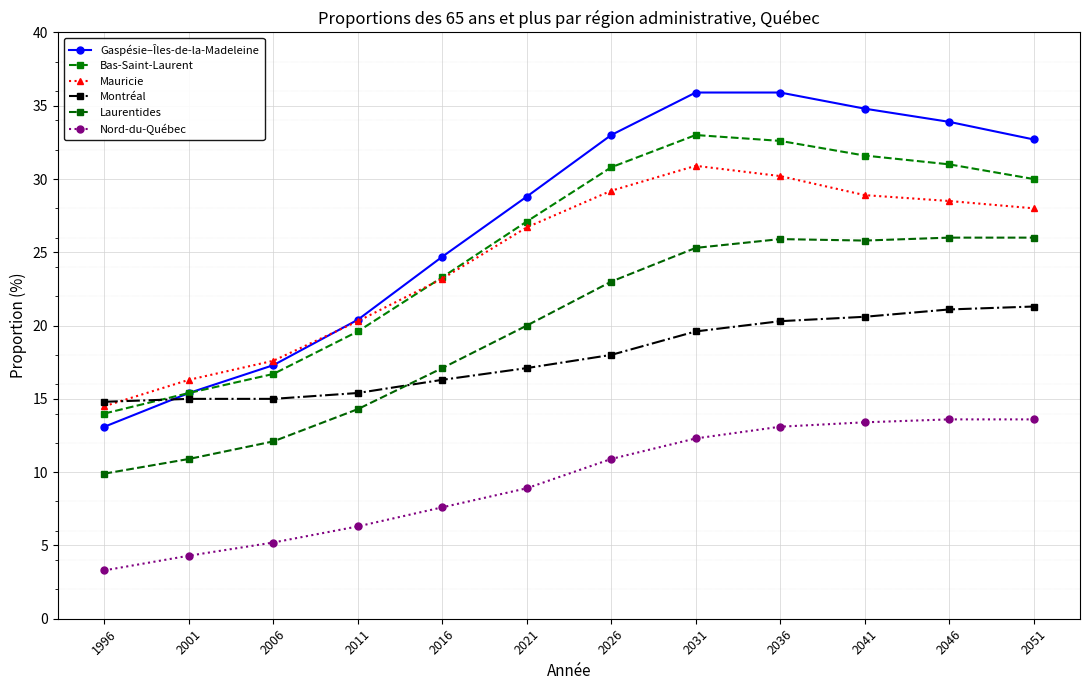

Where is Gaspésie–Îles-de-la-Madeleine nearest to the value 24?

2016